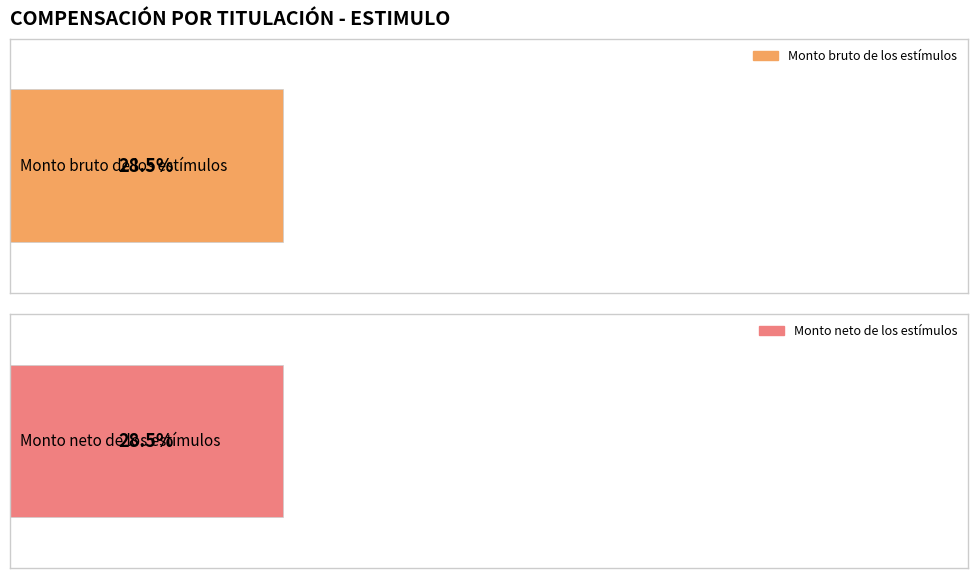

Does the chart contain stacked bars?

No